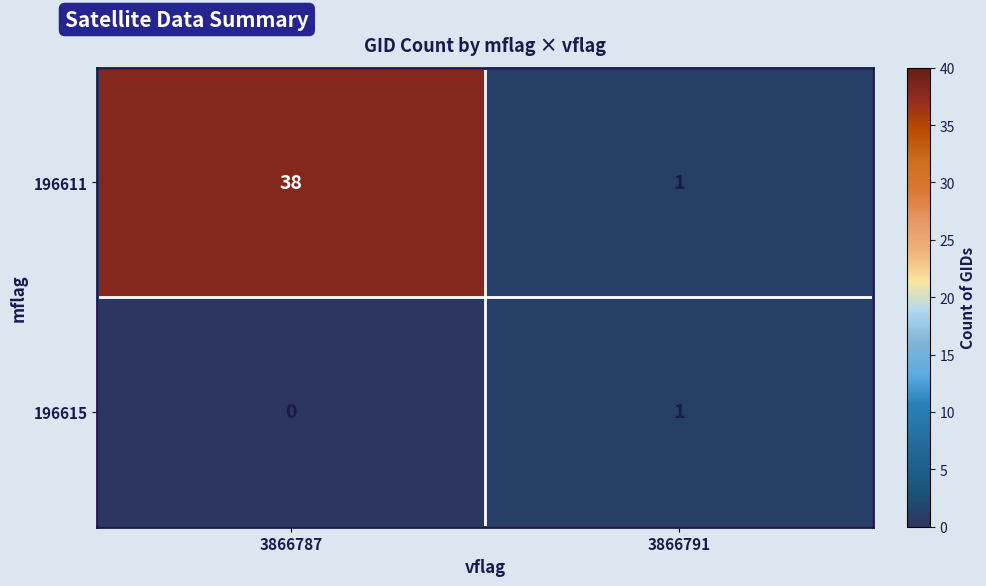

List the series in order of their overall mean, lowest first.

196615, 196611